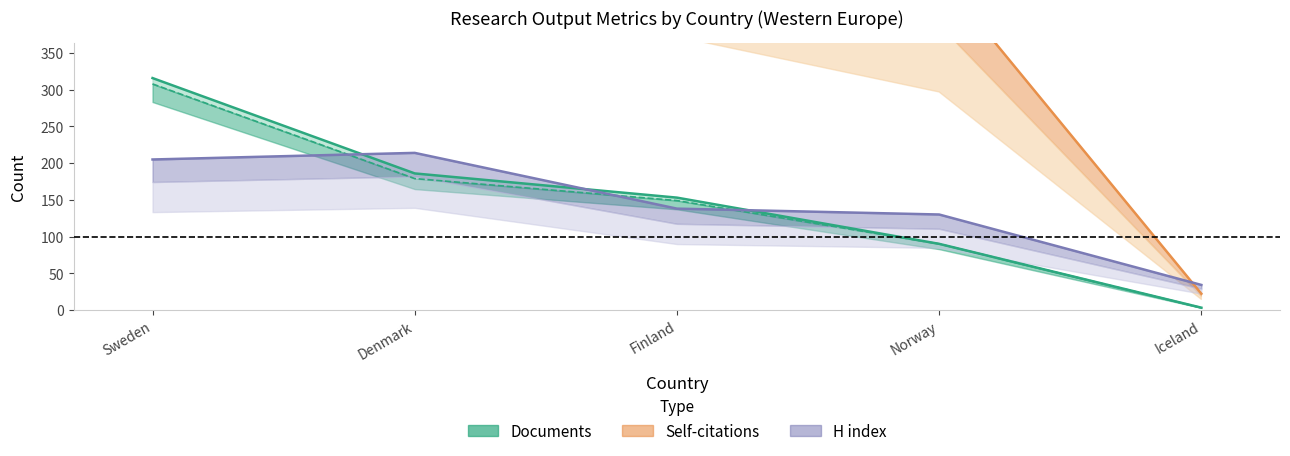

Between Sweden and Denmark, which series saw the biggest shift?

Citations